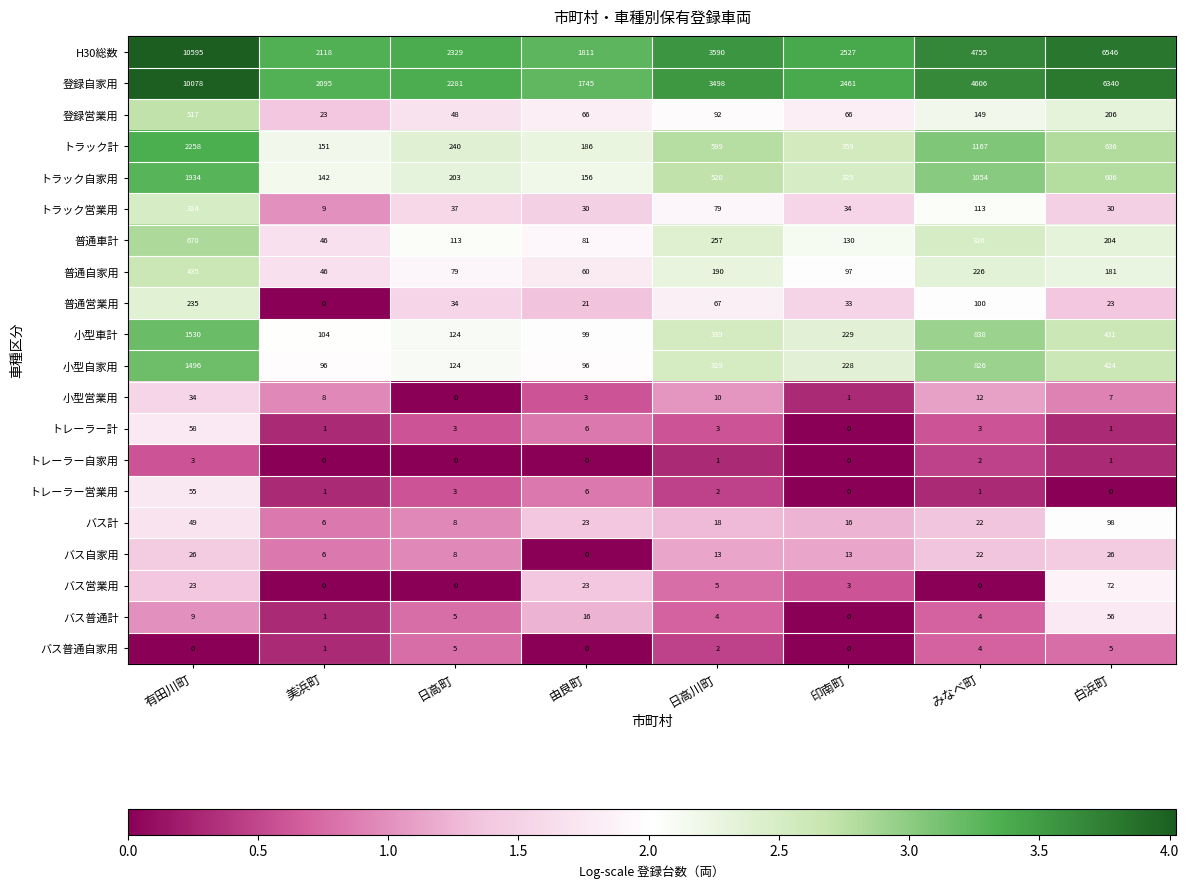

Rank the series by their maximum value, from lowest to highest.

トレーラー自家用, バス普通自家用, バス自家用, 小型営業用, トレーラー営業用, バス普通計, トレーラー計, バス営業用, バス計, 普通営業用, トラック営業用, 普通自家用, 登録営業用, 普通車計, 小型自家用, 小型車計, トラック自家用, トラック計, 登録自家用, H30総数